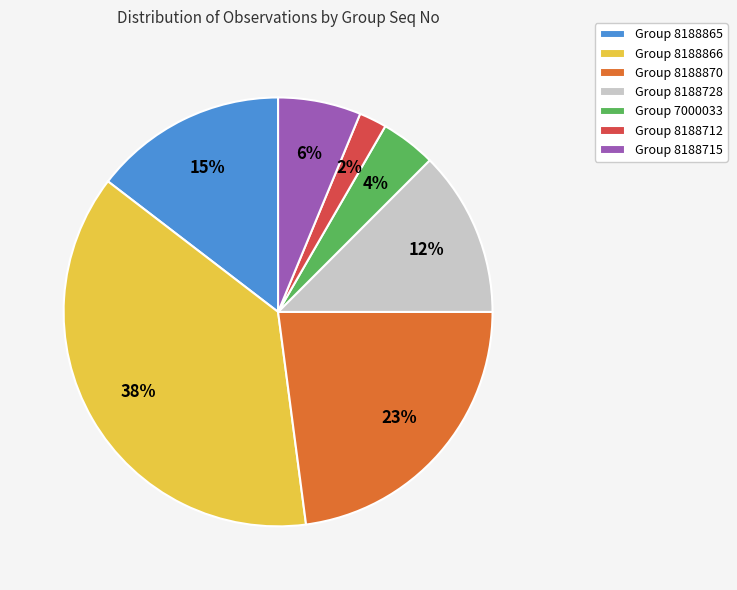

Approximately how many times larger is the value at Group 8188715 compared to Group 7000033?

1.5